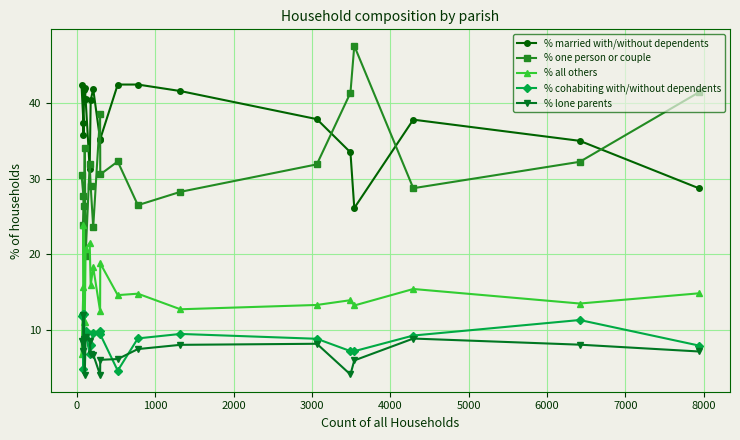

Which series has the largest total across all categories?

% married with/without dependents